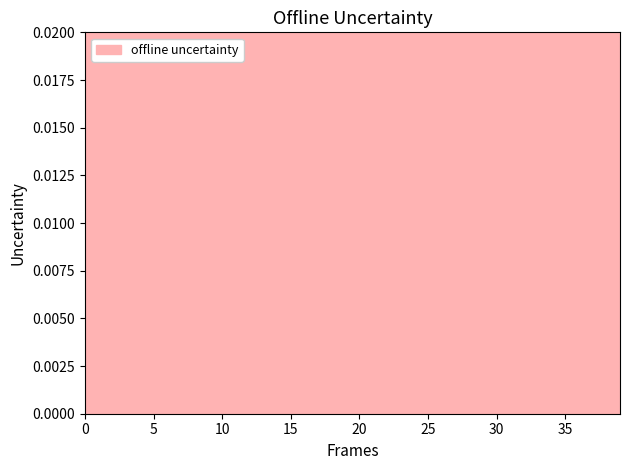

Reading left to right, transcribe all the data shown in this chart.

0.2	0.2	0.2	0.4	0.1	0.2	0.5	0.2	0.2	0.2	0.2	0.2	0.2	0.2	0.2	0.2	0.2	0.1	0.1	0.1	0.4	0.2	0.1	0.1	0.4	0.1	0.3	0.3	0.2	0.1	0.1	0.1	0.1	0.1	0.1	0.1	0.1	0.1	0.1	0.1